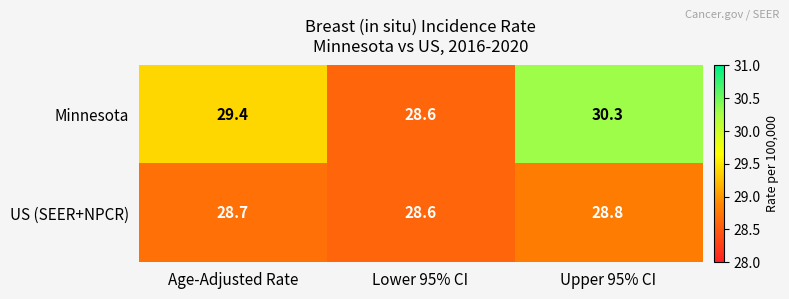

What is the average value of the US (SEER+NPCR) series?

28.7